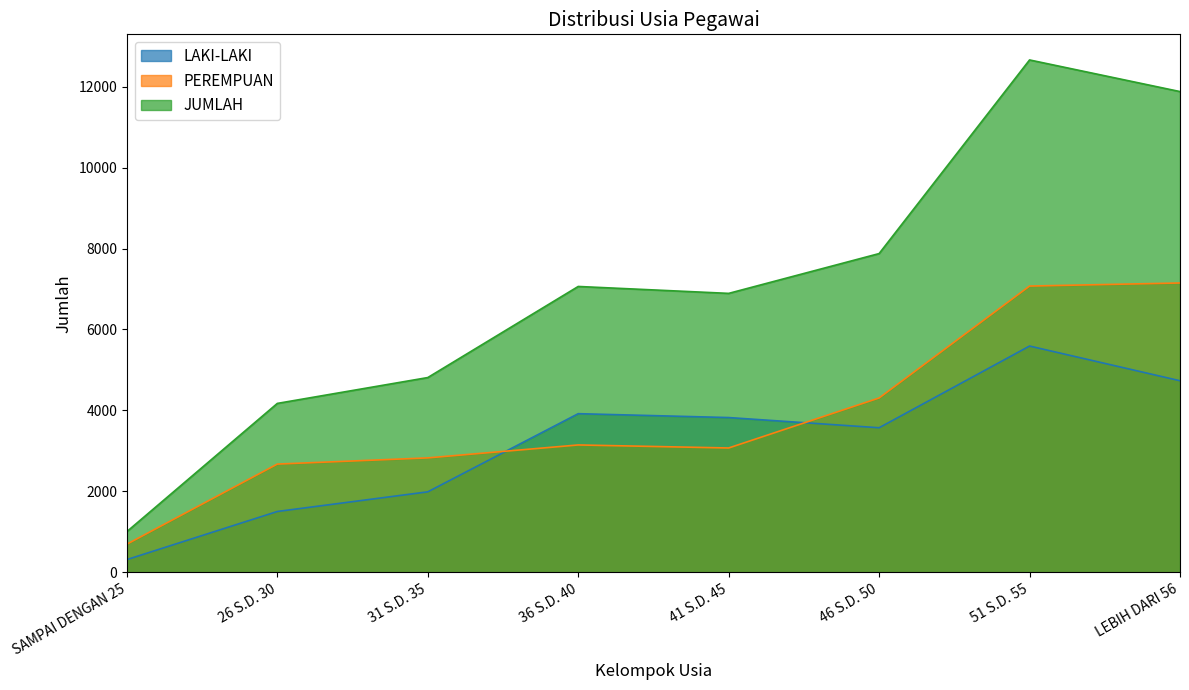

What is the label of the 2nd point from the right?

51 S.D. 55